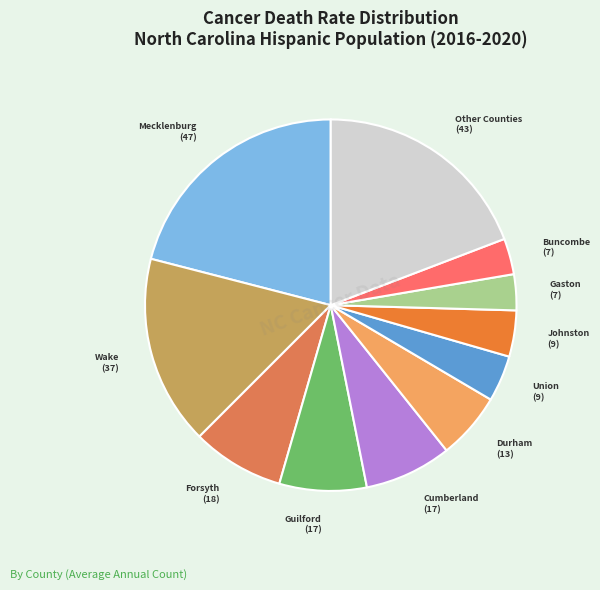

Which has a higher value, Johnston or Wake?

Wake